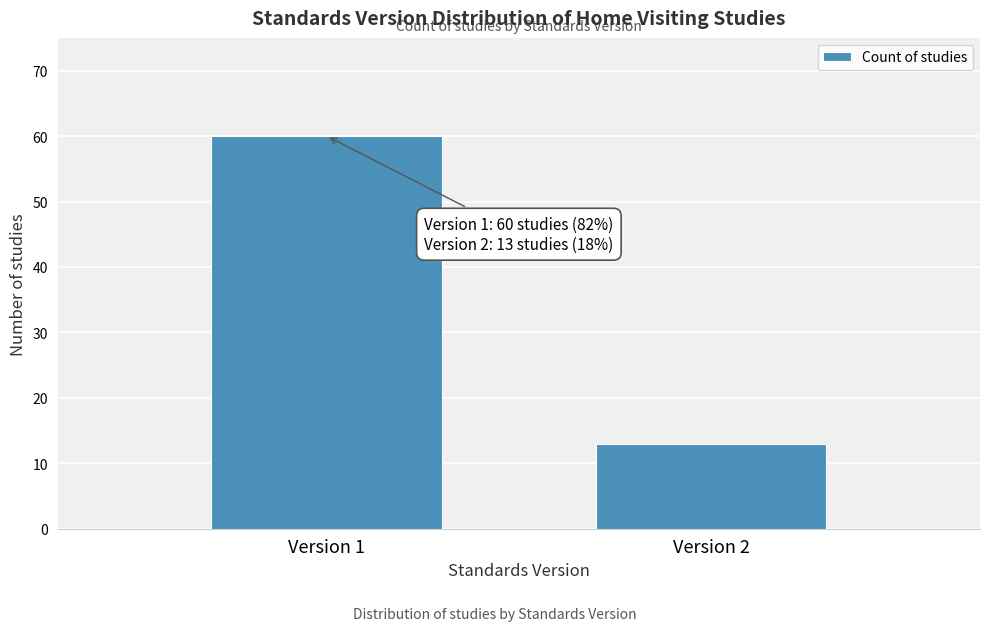

Reading right to left, list all the values displayed in this chart.

13	60